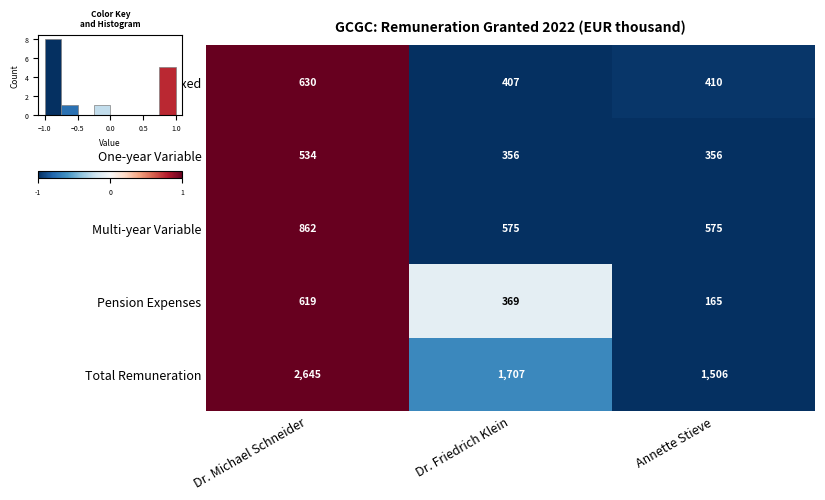

True or false: Pension Expenses has a value of 165 at Annette Stieve.

True